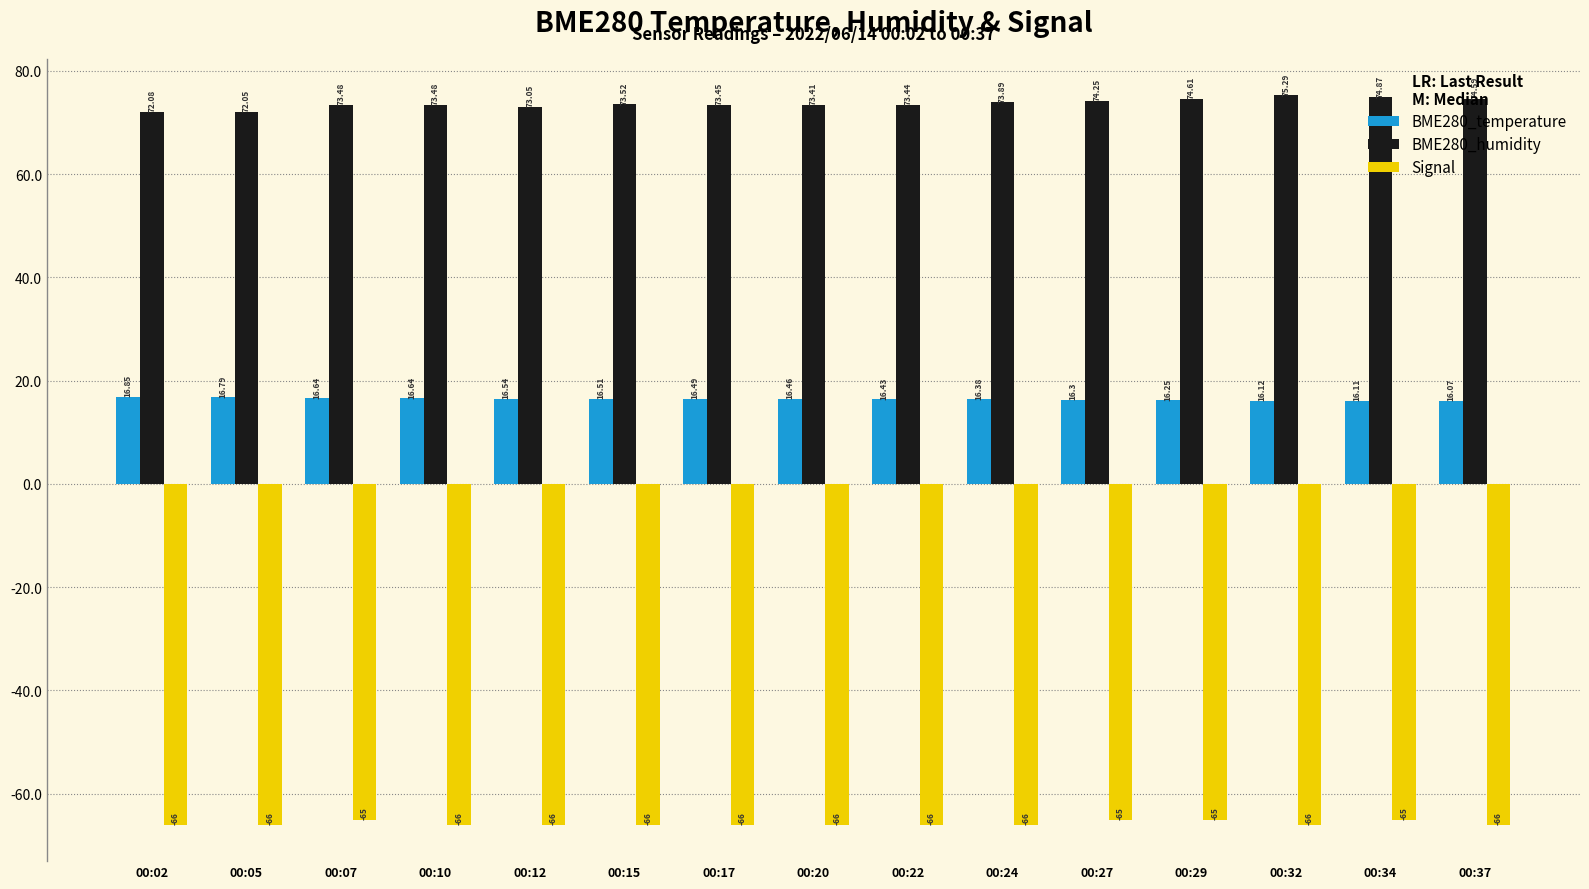

What is the total value across all series at 00:07?

25.1